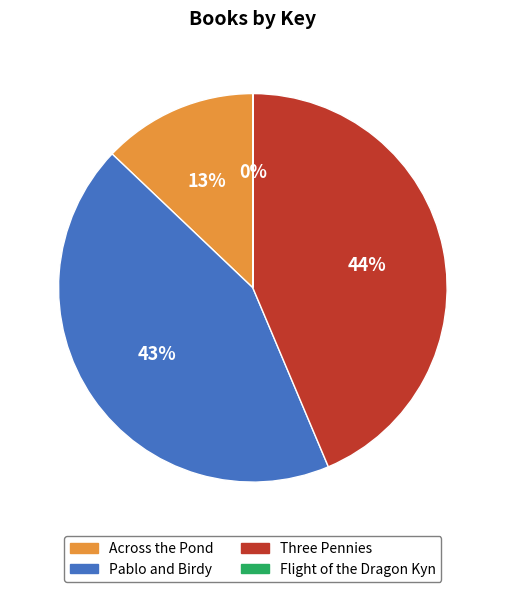

To the nearest percent, what is the average slice percentage?

25%